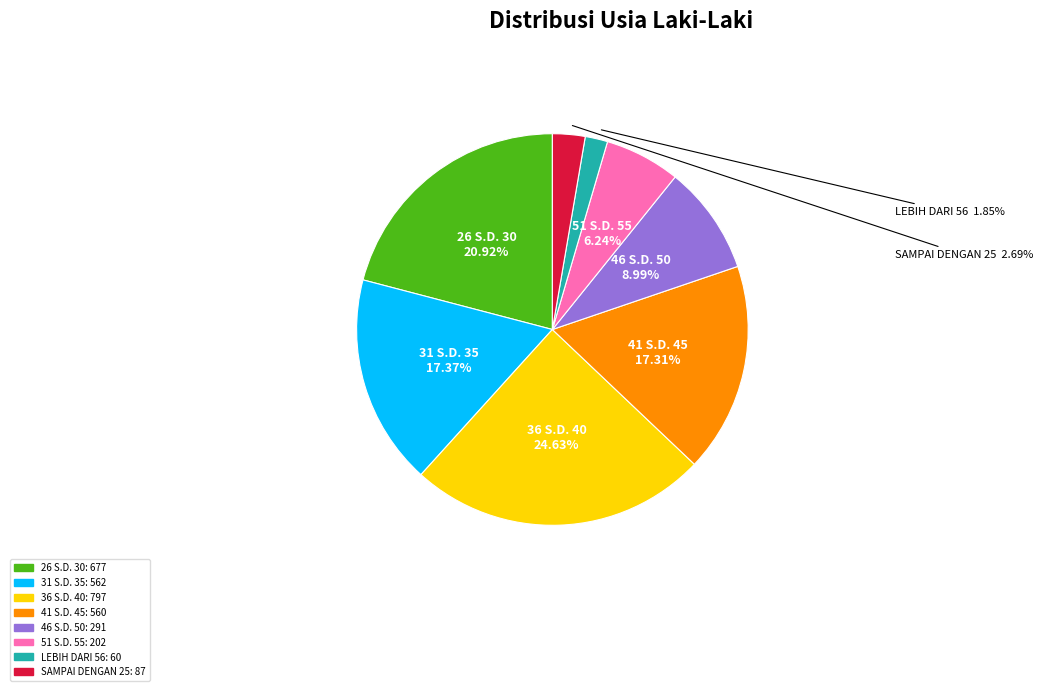

Is 26 S.D. 30 the majority of the pie?

No